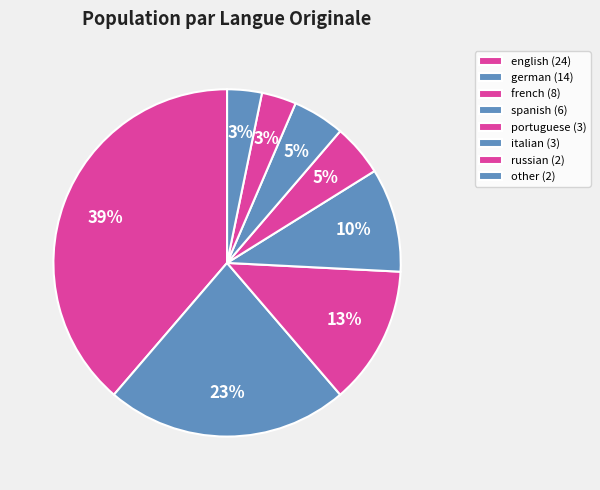

How many segments does this pie chart have?

8